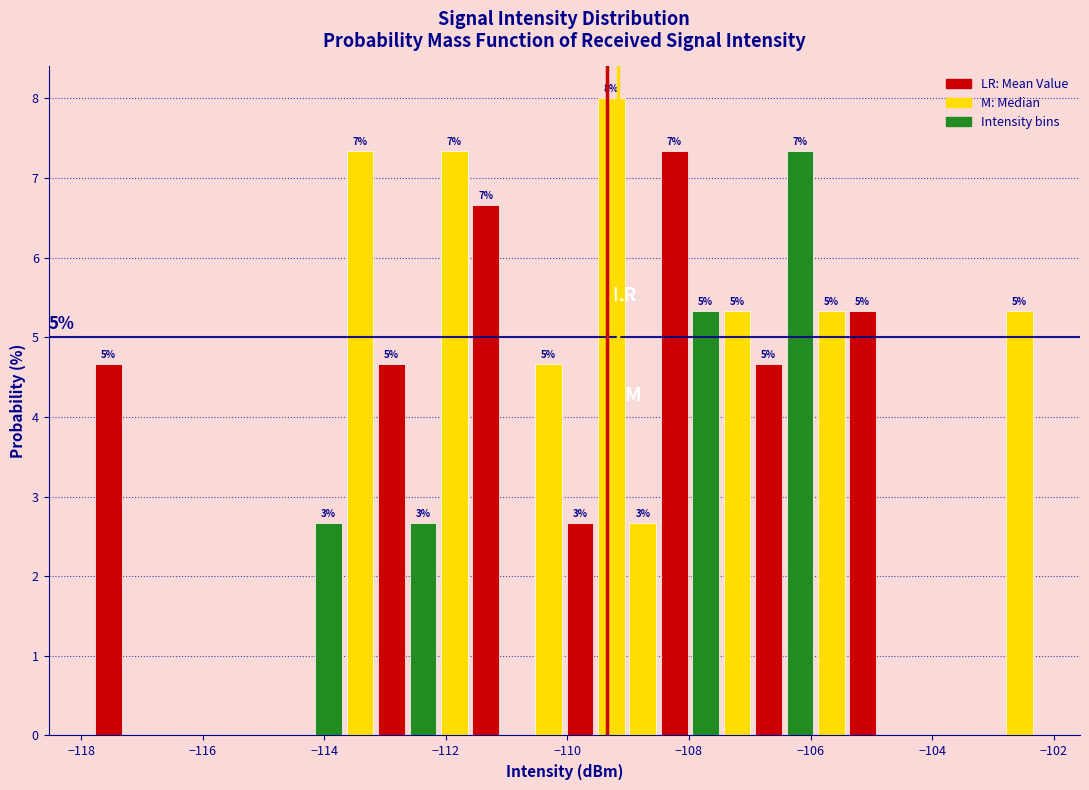

Read against the x-axis, roughly where is the centre of the tallest bar?

-109.2